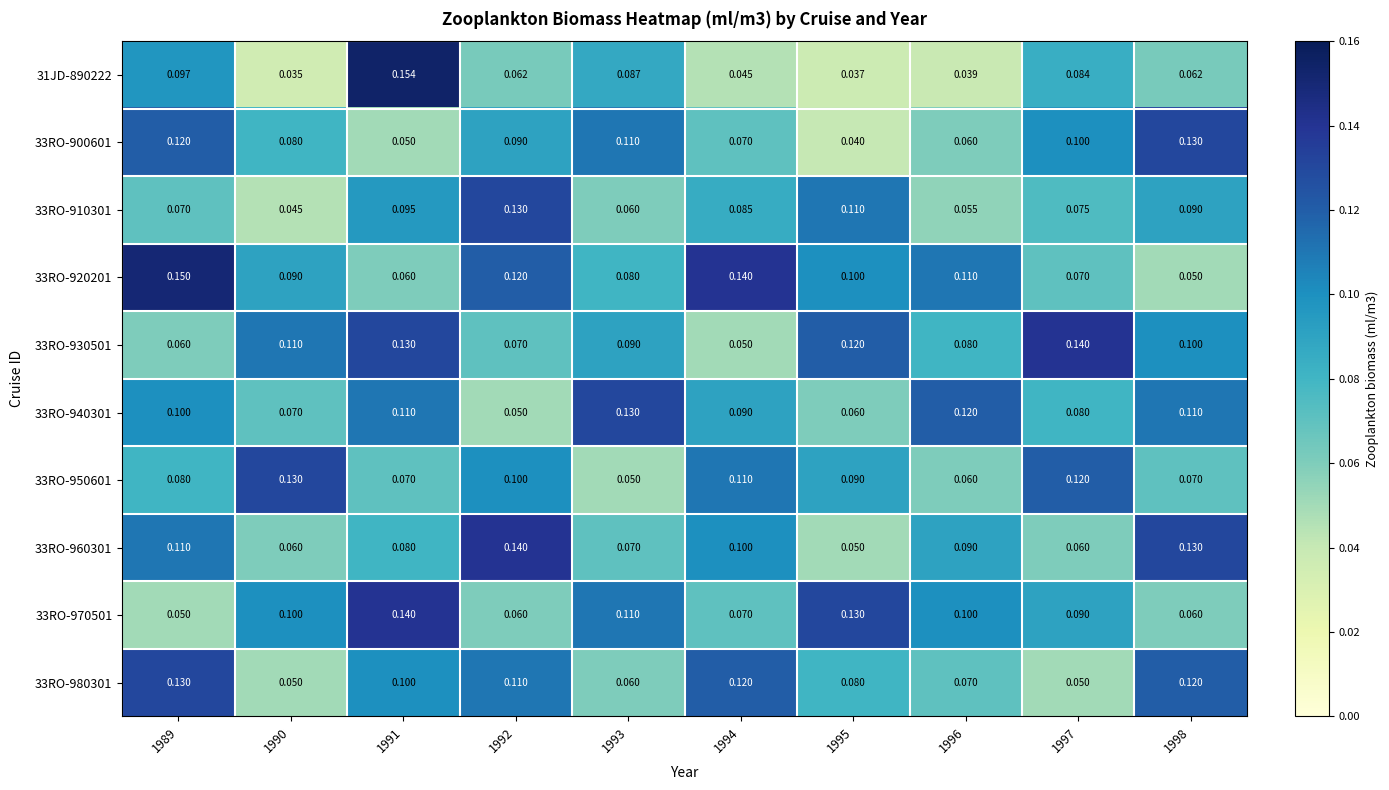

Is the value of 33RO-940301 at 1991 greater than the value of 33RO-980301 at 1989?

No